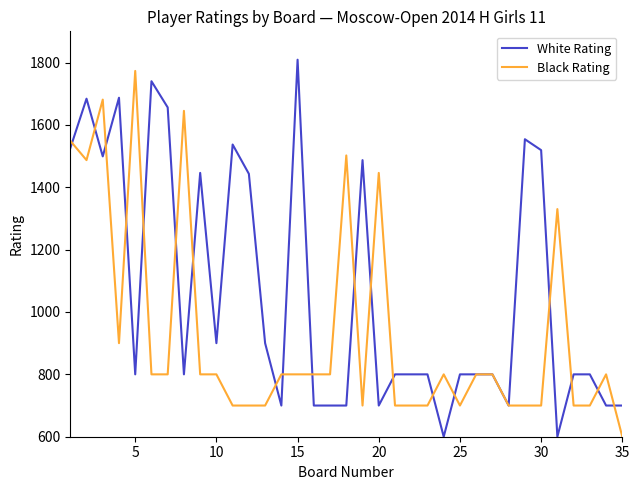

What is the maximum value for White Rating?

1809